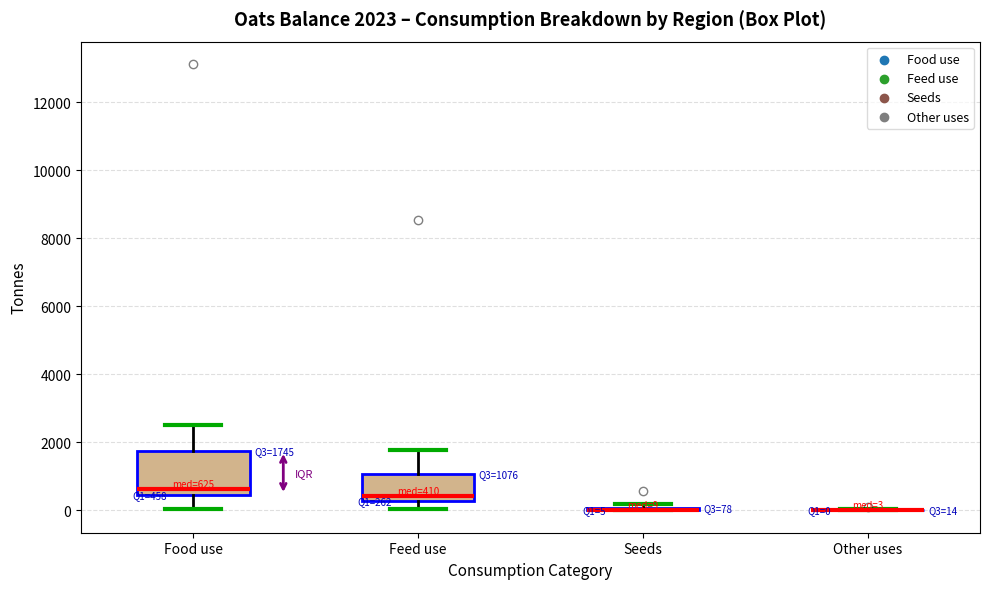

Comparing the boxes themselves (not the whiskers), which one is the tallest?

Food use